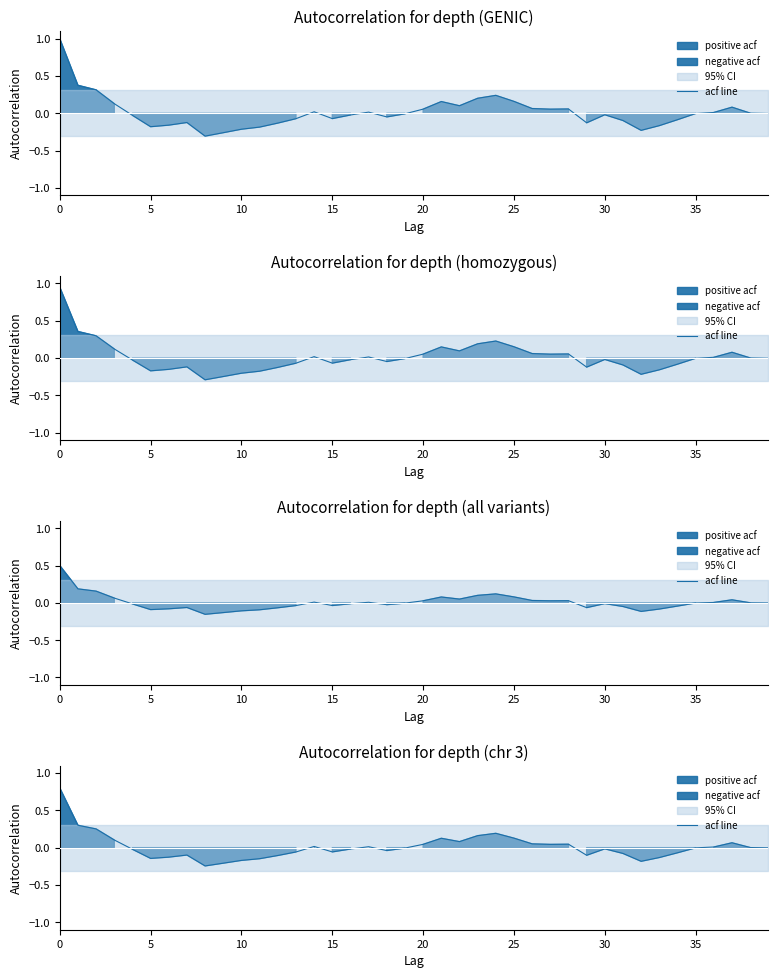

Is it true that the value at 15 is -0.0?

False